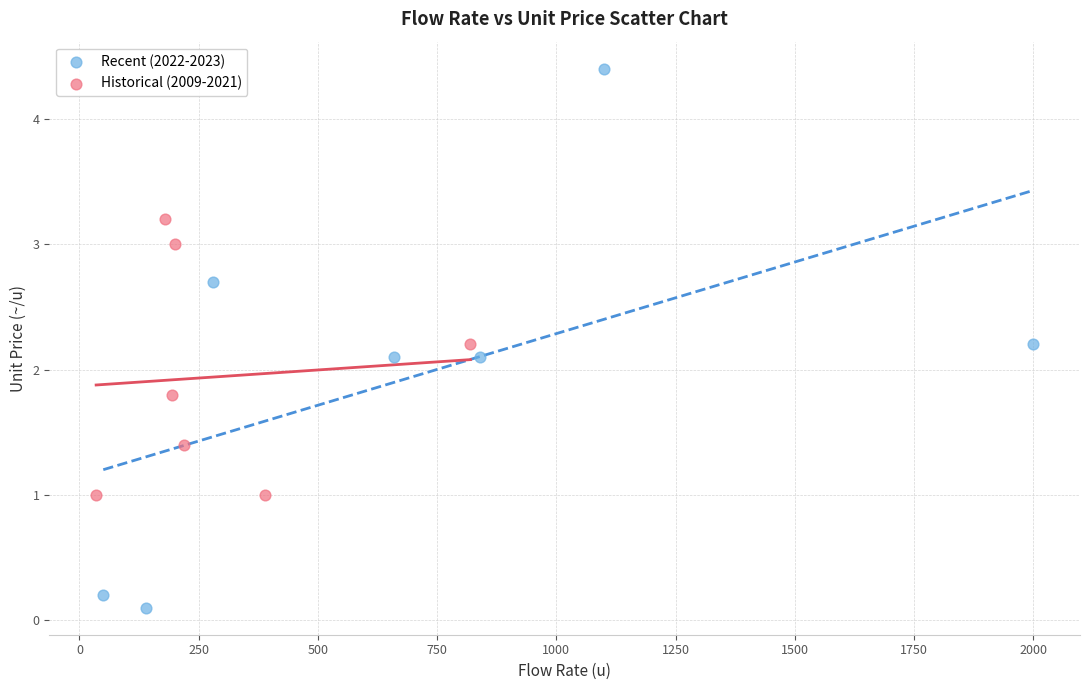

What are all the series names shown in the legend?

Recent (2022-2023), Historical (2009-2021)